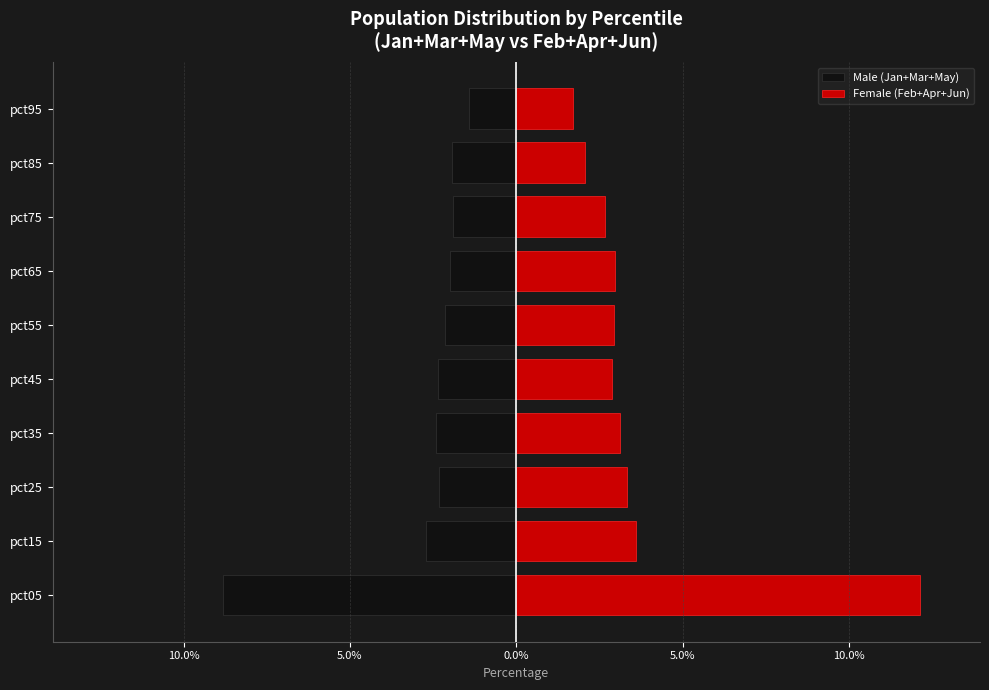

True or false: Male (Jan+Mar+May) has a value of -2.6 at pct85.

False